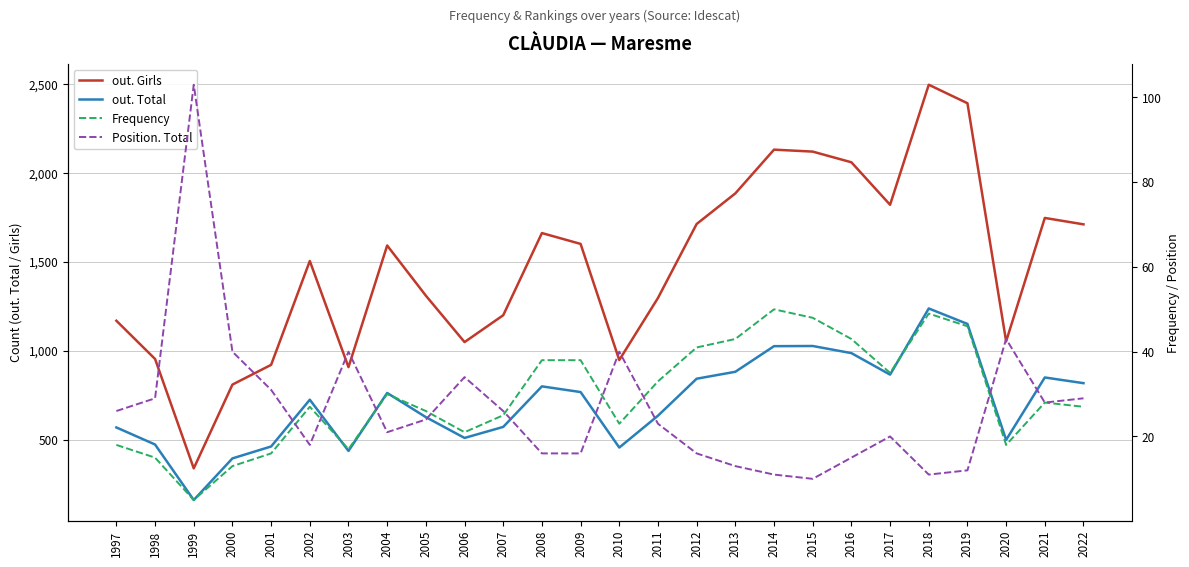

Reading left to right, list all the values displayed in this chart.

out. Girls: 1169	954	339	810	921	1505	908	1592	1310	1049	1200	1662	1601	948	1297	1713	1885	2131	2120	2060	1821	2496	2392	1053	1747	1711
out. Total: 569	473	161	395	462	725	437	763	627	510	572	800	768	456	635	843	882	1026	1027	987	866	1238	1151	499	850	818
Frequency: 18	15	5	13	16	27	17	30	26	21	25	38	38	23	33	41	43	50	48	43	35	49	46	18	28	27
Position. Total: 26	29	103	40	31	18	40	21	24	34	26	16	16	40	23	16	13	11	10	15	20	11	12	43	28	29